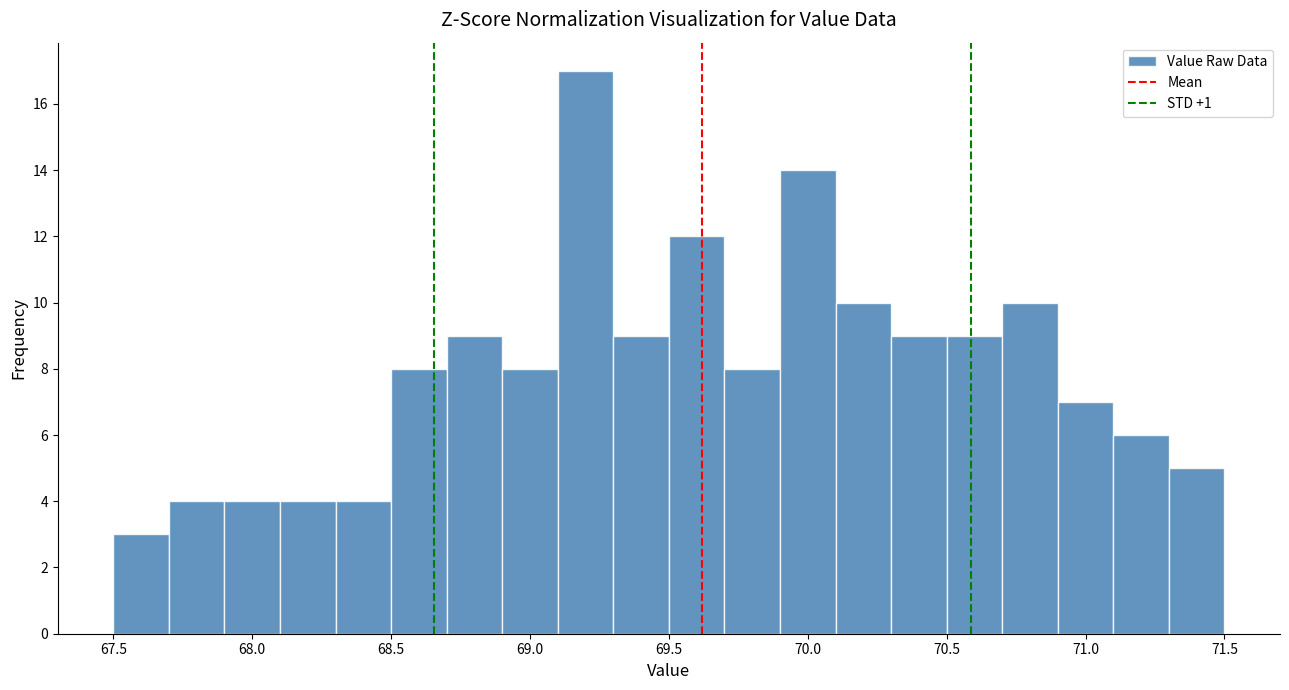

What is the height of the bar covering 68.7 to 68.9 on the x-axis? The values are not printed on the chart, so give them approximately, as read against the axis.

9